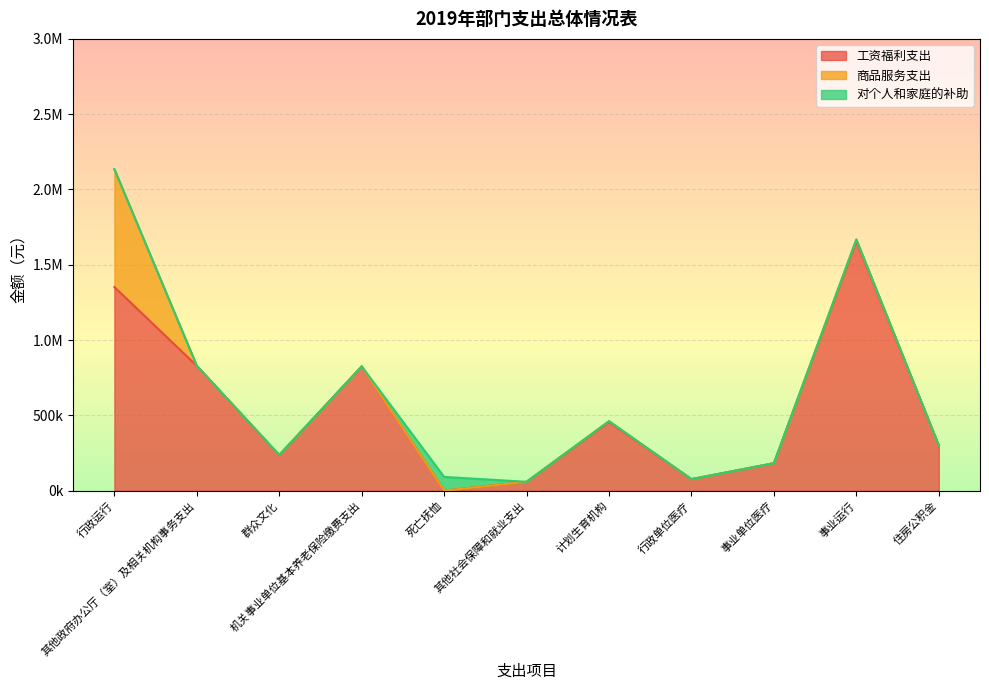

Does the chart display data point markers on the line(s)?

No